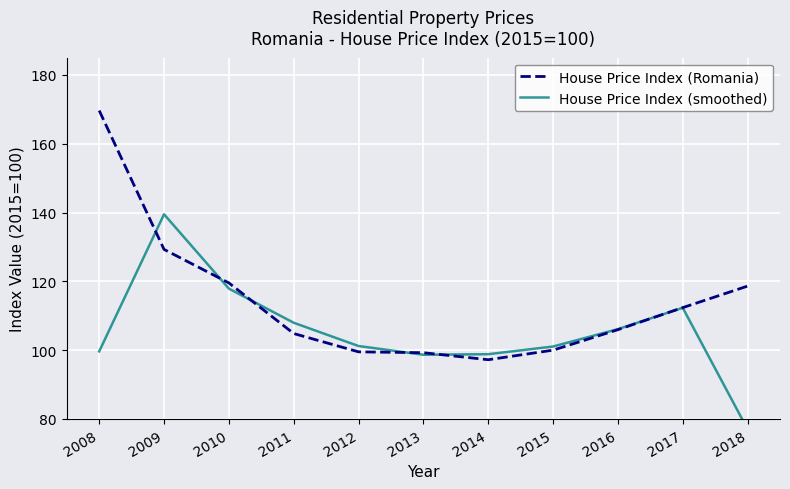

Where is House Price Index (Romania) nearest to the value 133?

2009